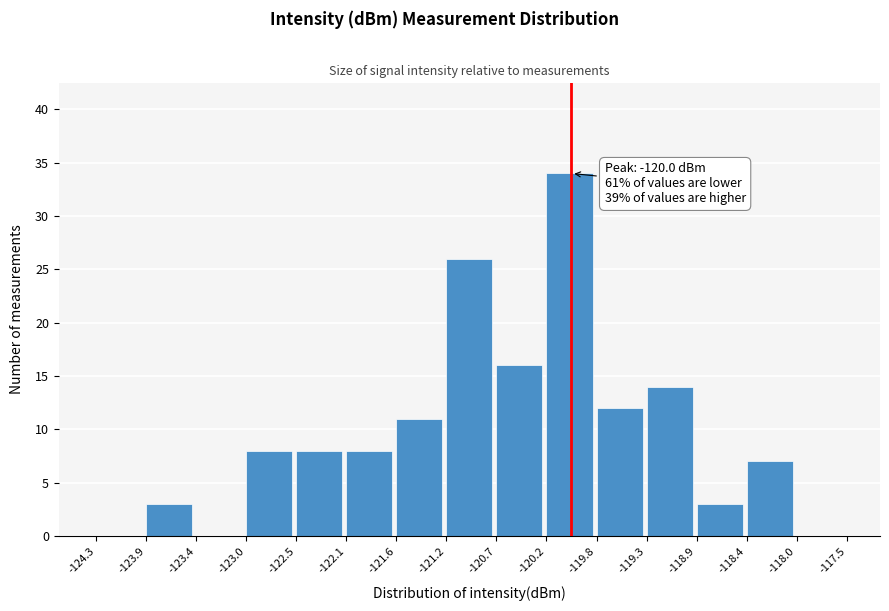

Over which range of the x-axis is the bar tallest?

-120.2 to -119.8